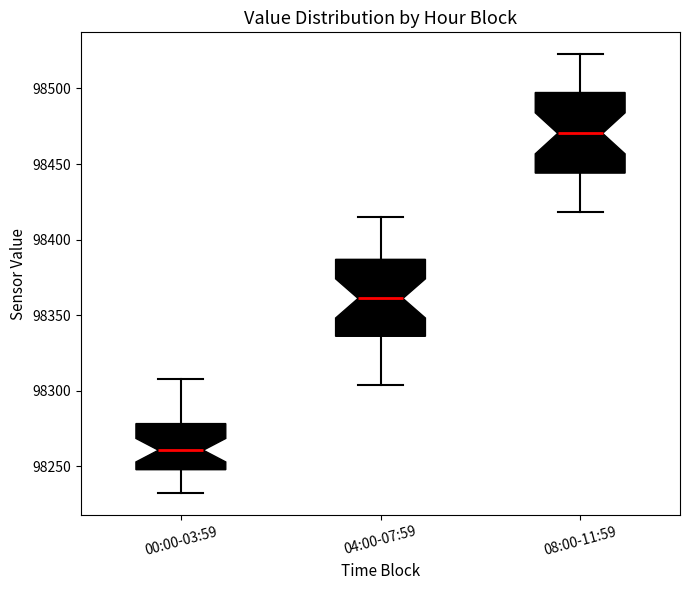

Which box's median line is the highest?

08:00-11:59